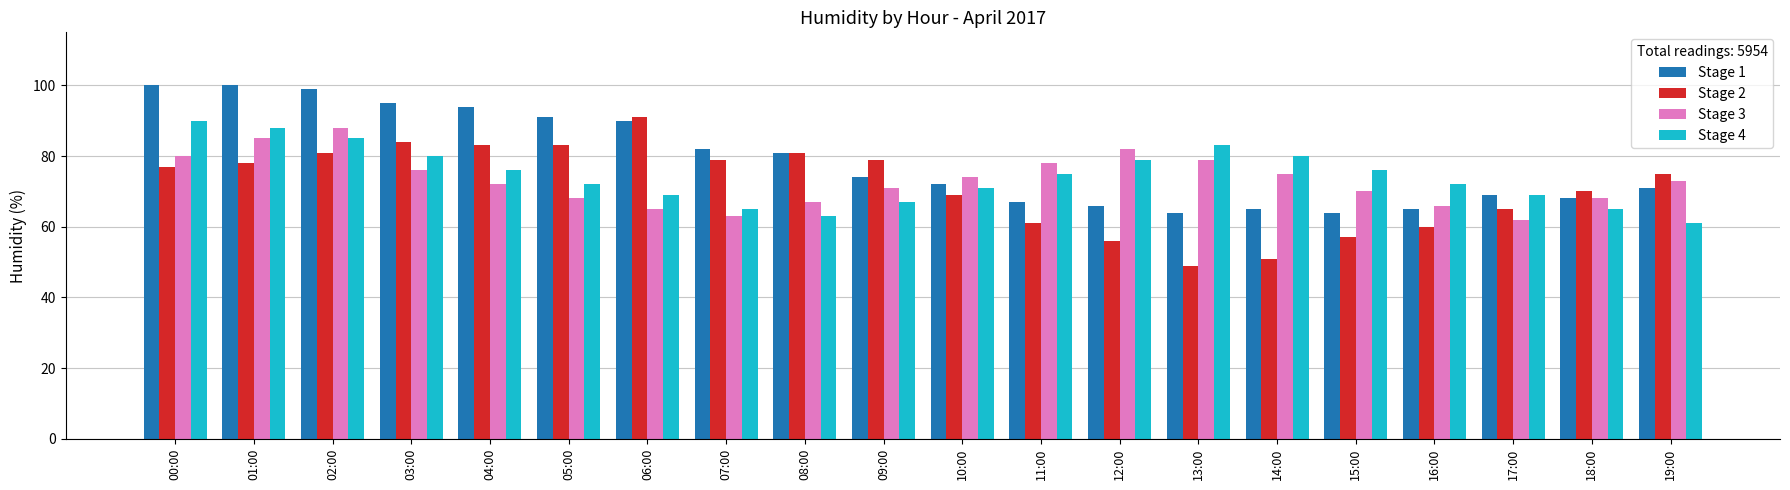

Reading left to right, list all the values displayed in this chart.

Stage 1: 00:00=100	01:00=100	02:00=99	03:00=95	04:00=94	05:00=91	06:00=90	07:00=82	08:00=81	09:00=74	10:00=72	11:00=67	12:00=66	13:00=64	14:00=65	15:00=64	16:00=65	17:00=69	18:00=68	19:00=71
Stage 2: 00:00=77	01:00=78	02:00=81	03:00=84	04:00=83	05:00=83	06:00=91	07:00=79	08:00=81	09:00=79	10:00=69	11:00=61	12:00=56	13:00=49	14:00=51	15:00=57	16:00=60	17:00=65	18:00=70	19:00=75
Stage 3: 00:00=80	01:00=85	02:00=88	03:00=76	04:00=72	05:00=68	06:00=65	07:00=63	08:00=67	09:00=71	10:00=74	11:00=78	12:00=82	13:00=79	14:00=75	15:00=70	16:00=66	17:00=62	18:00=68	19:00=73
Stage 4: 00:00=90	01:00=88	02:00=85	03:00=80	04:00=76	05:00=72	06:00=69	07:00=65	08:00=63	09:00=67	10:00=71	11:00=75	12:00=79	13:00=83	14:00=80	15:00=76	16:00=72	17:00=69	18:00=65	19:00=61